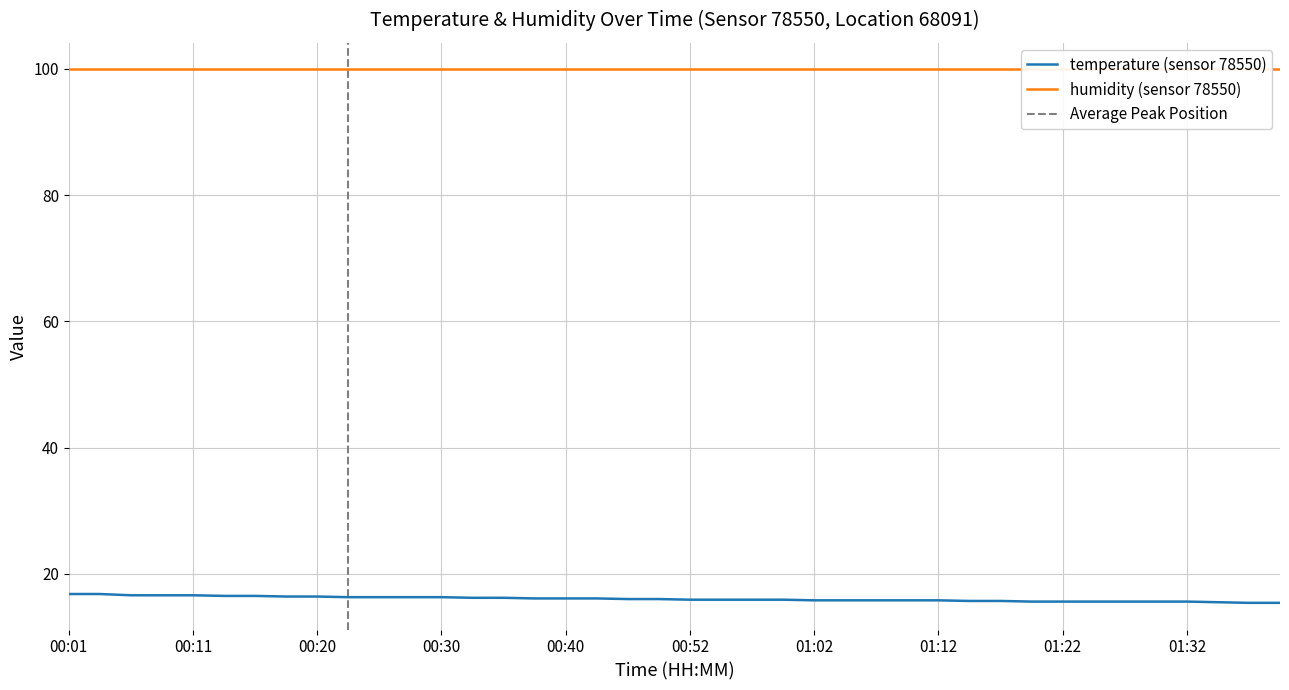

The value of temperature (sensor 78550) at 00:40 is 16.1. True or false?

True